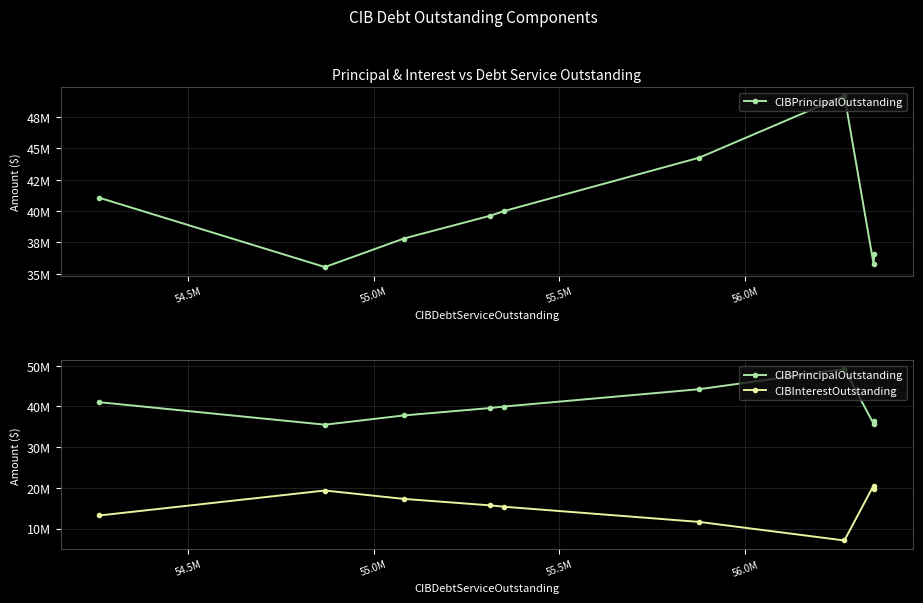

What is the label of the 7th point from the right?

55.0M